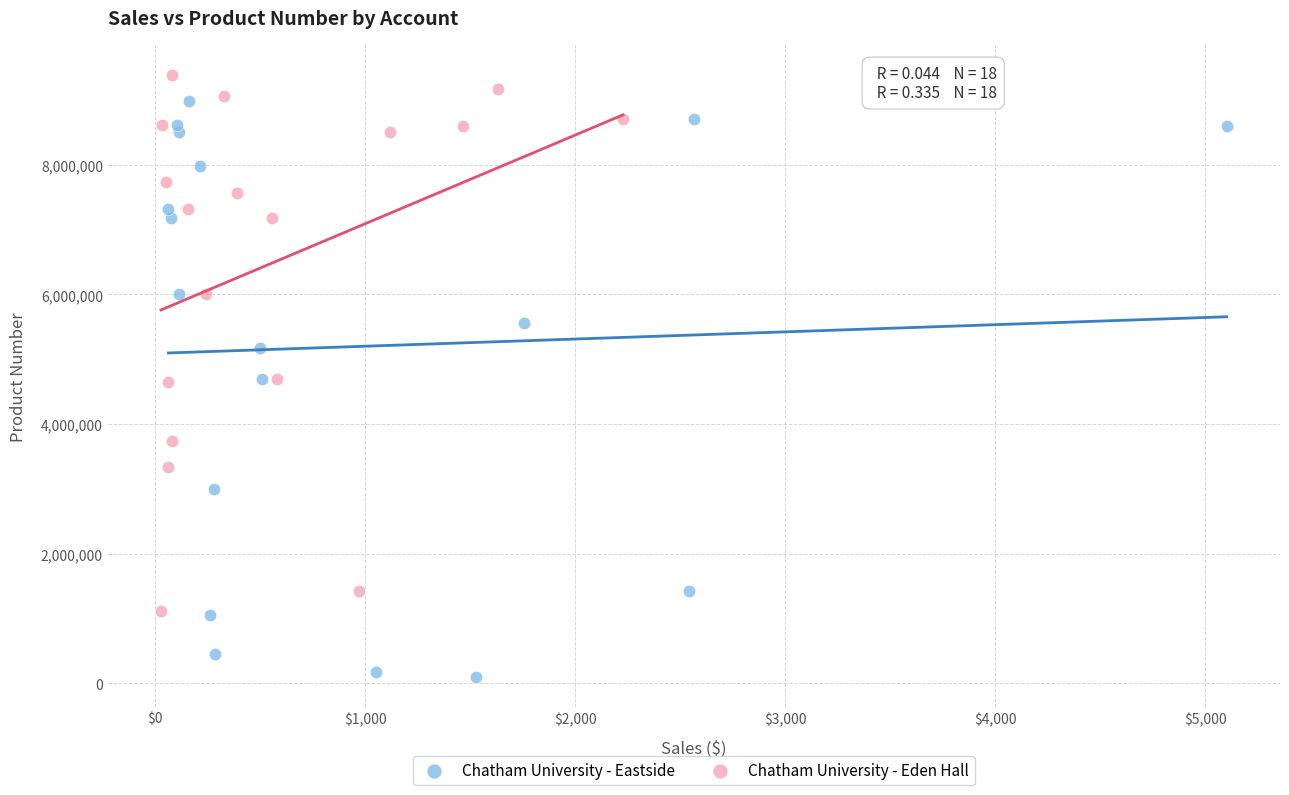

Which series reaches the minimum Y coordinate?

Chatham University - Eastside